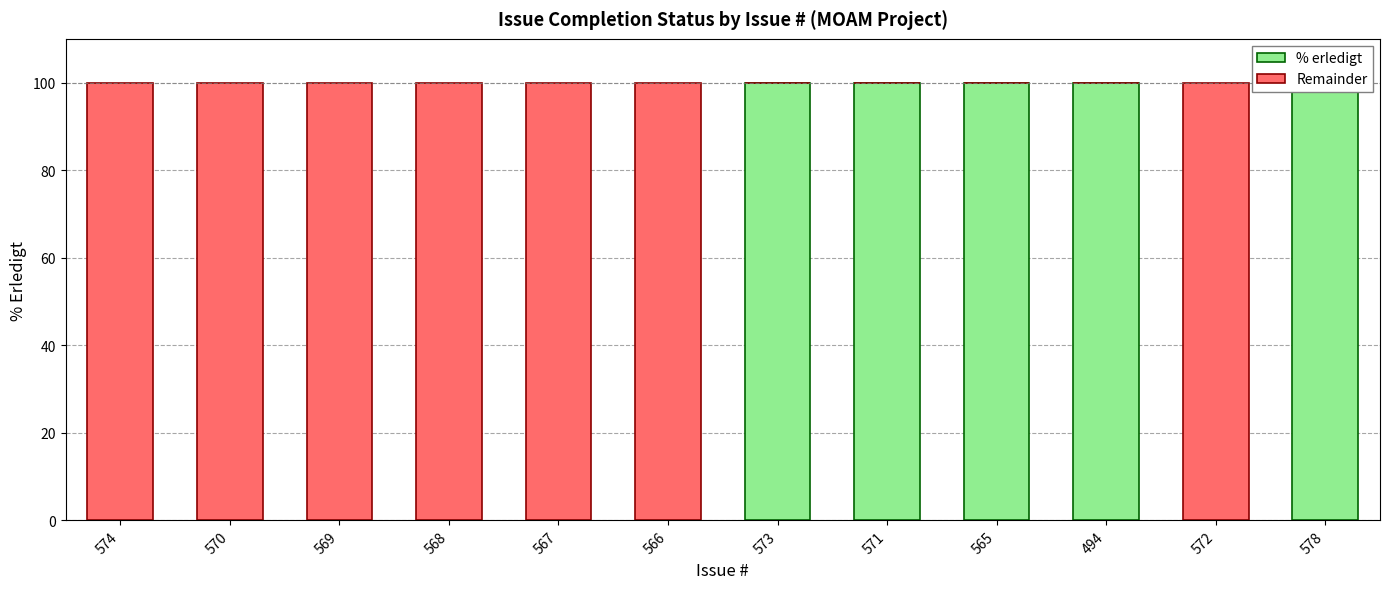

What is the label of the 3rd bar from the left?

569